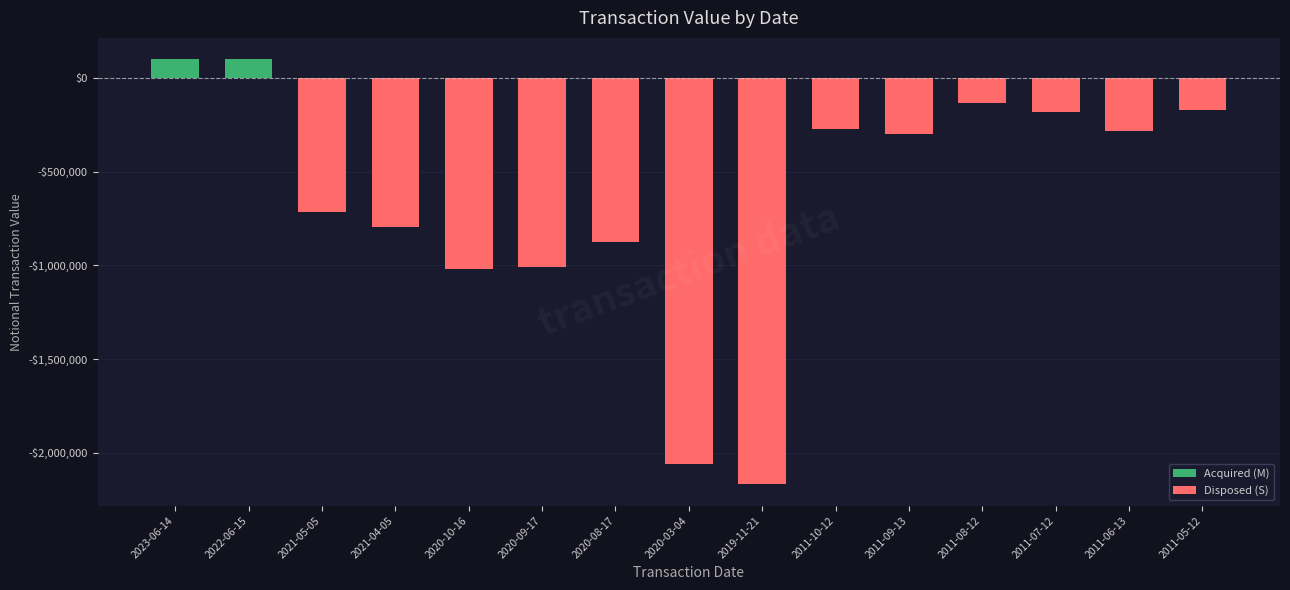

True or false: the data shows -462127 at 2020-10-16.

False